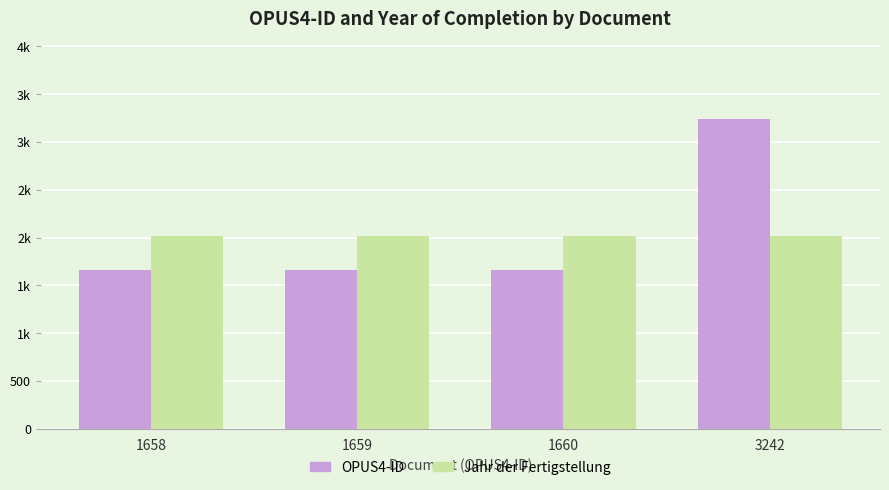

Are the bars horizontal?

No